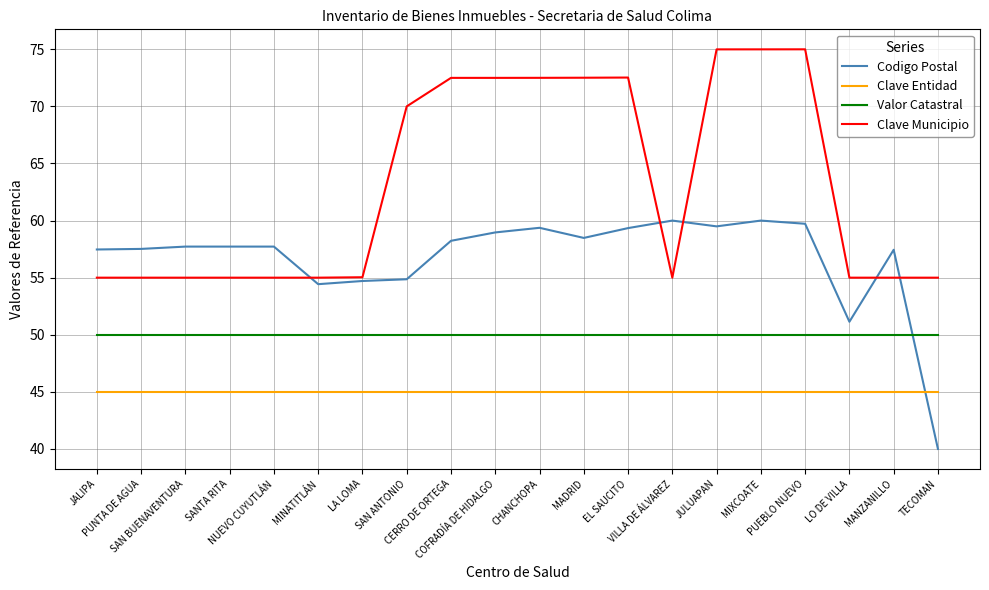

Rank the series by their average value, from lowest to highest.

Clave Entidad, Valor Catastral, Codigo Postal, Clave Municipio